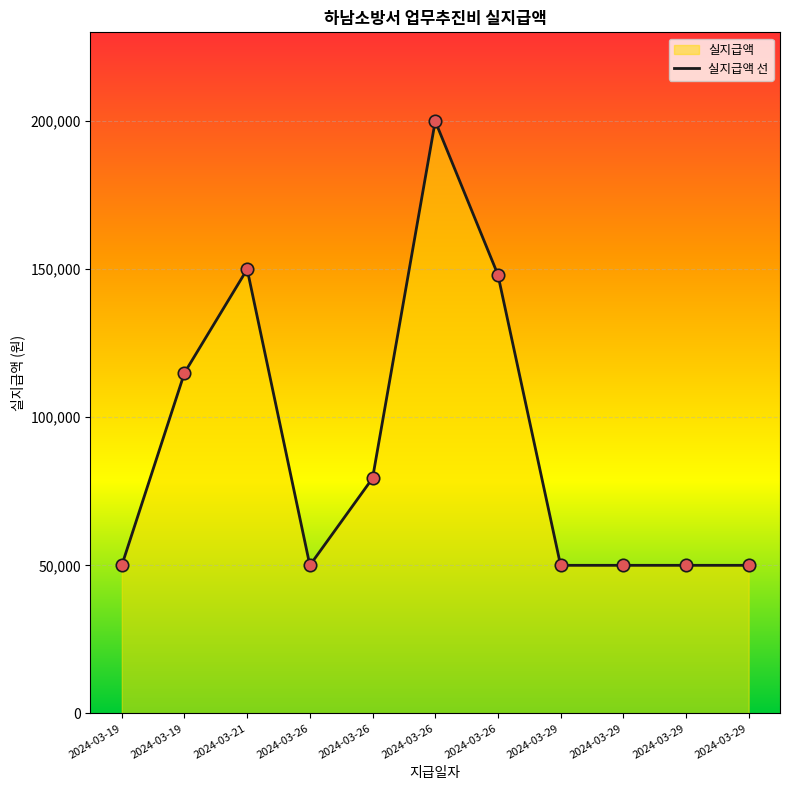

Between 2024-03-26 and 2024-03-29, which is larger?

2024-03-26